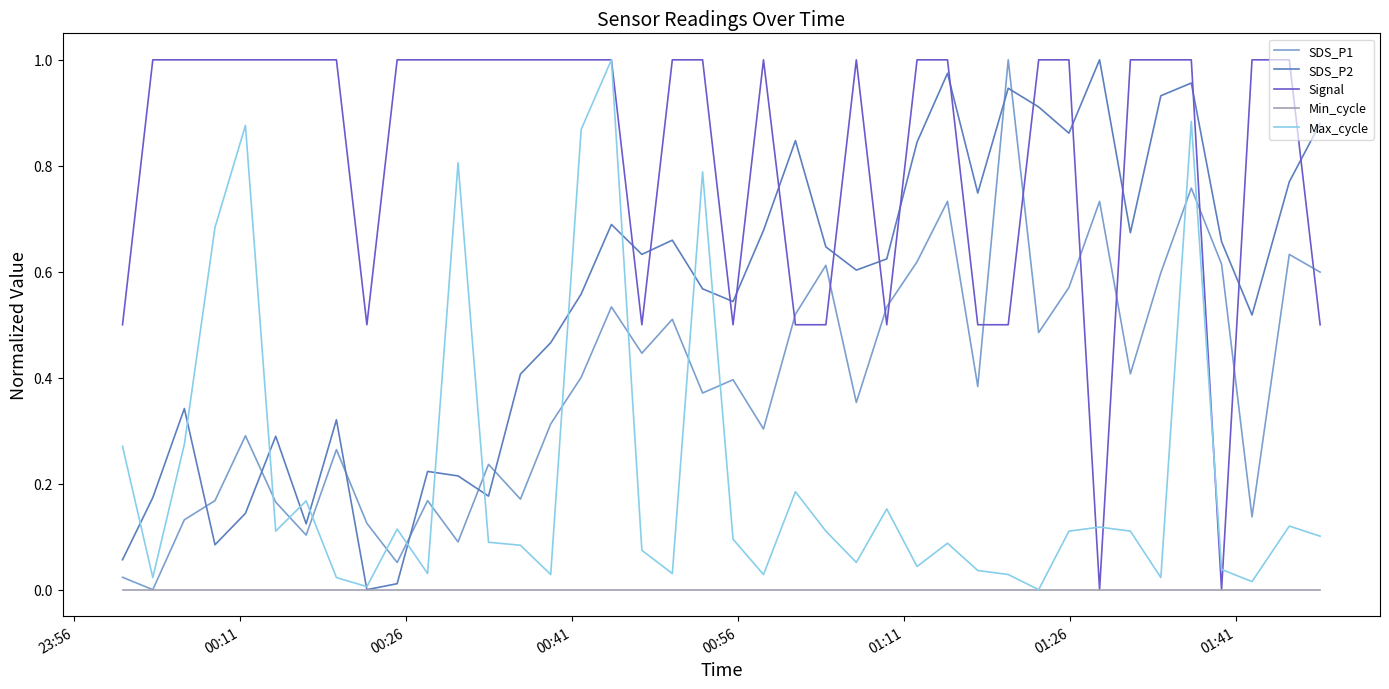

How many times do Signal and SDS_P2 cross each other?

15